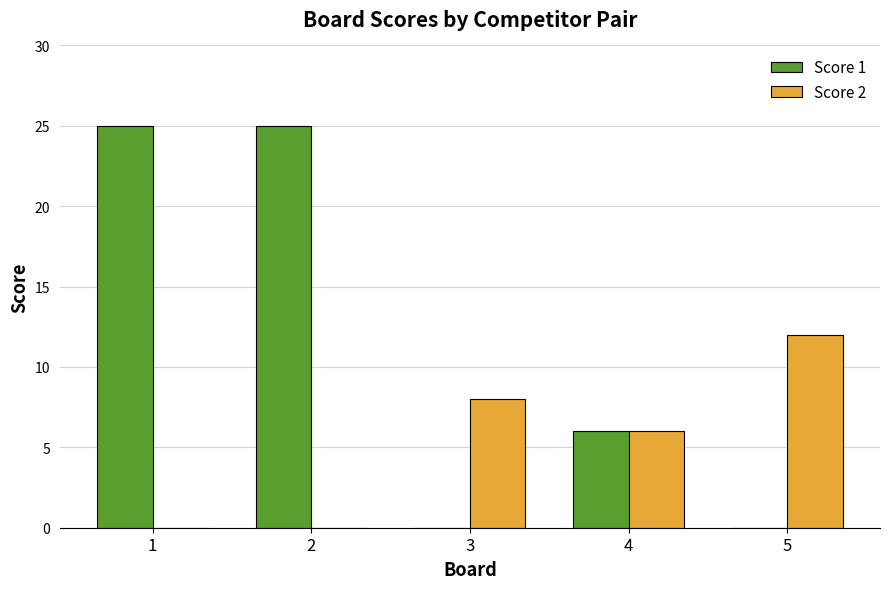

Reading left to right, list all the values displayed in this chart.

Score 1: 25	25	0	6	0
Score 2: 0	0	8	6	12